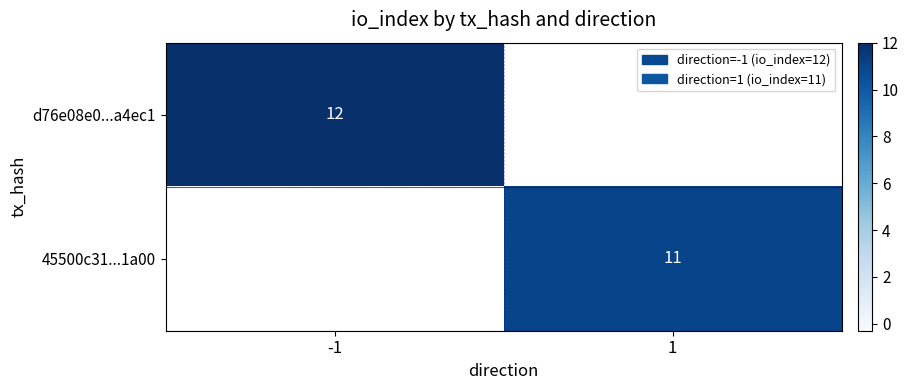

Is it true that 45500c31...1a00 equals 3 at 1?

False